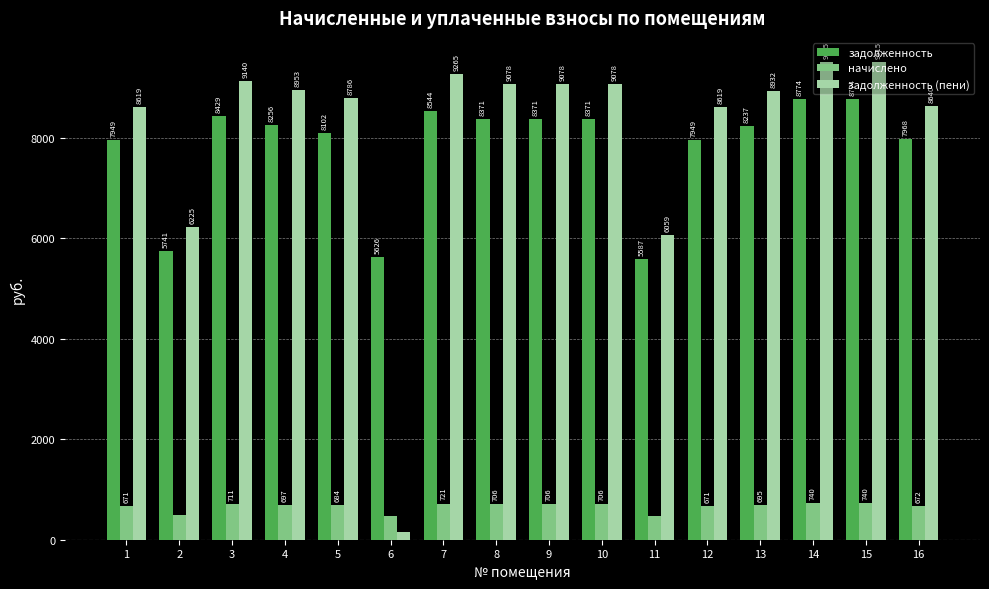

What is the value of the задолженность (пени) bar at the 12th from the left?

8619.5